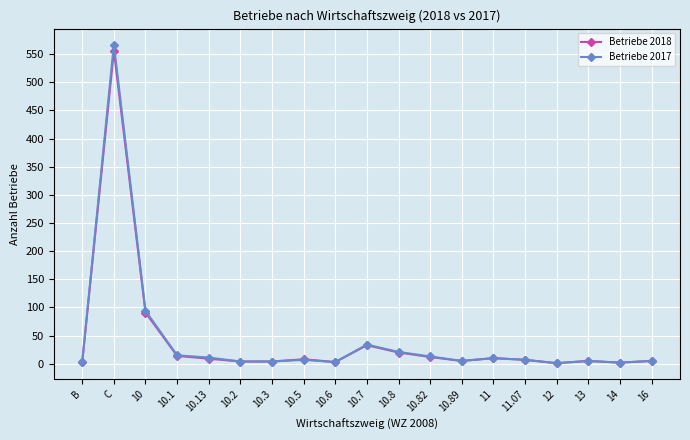

True or false: Betriebe 2017 has more than 0 interior local peaks.

True